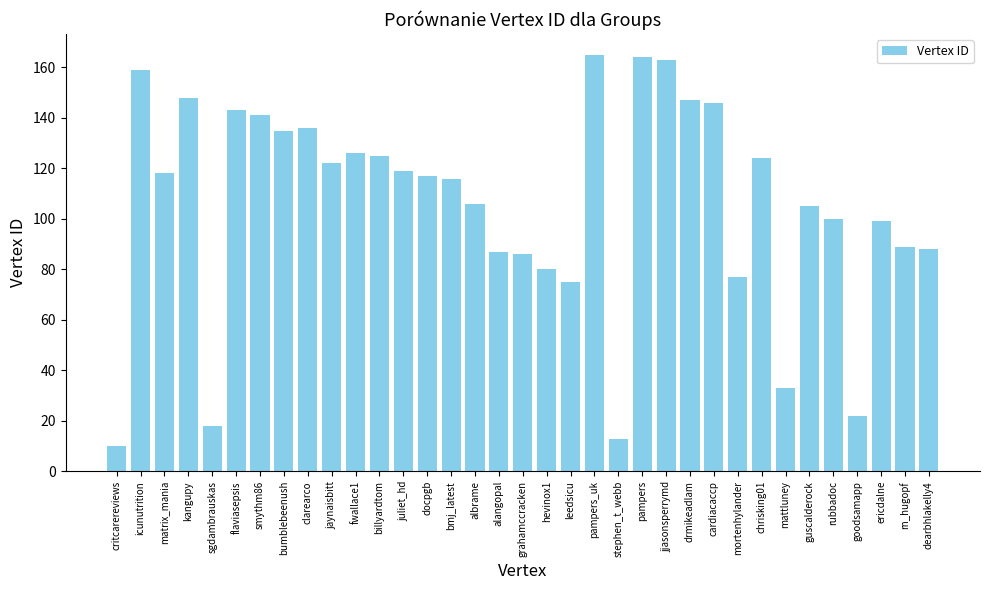

Are the bars horizontal?

No